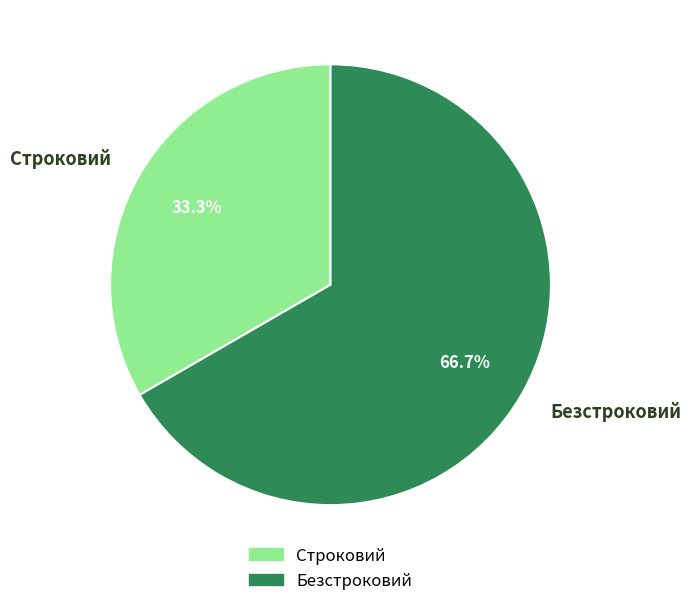

To the nearest percent, what percentage of the pie is Строковий?

33%